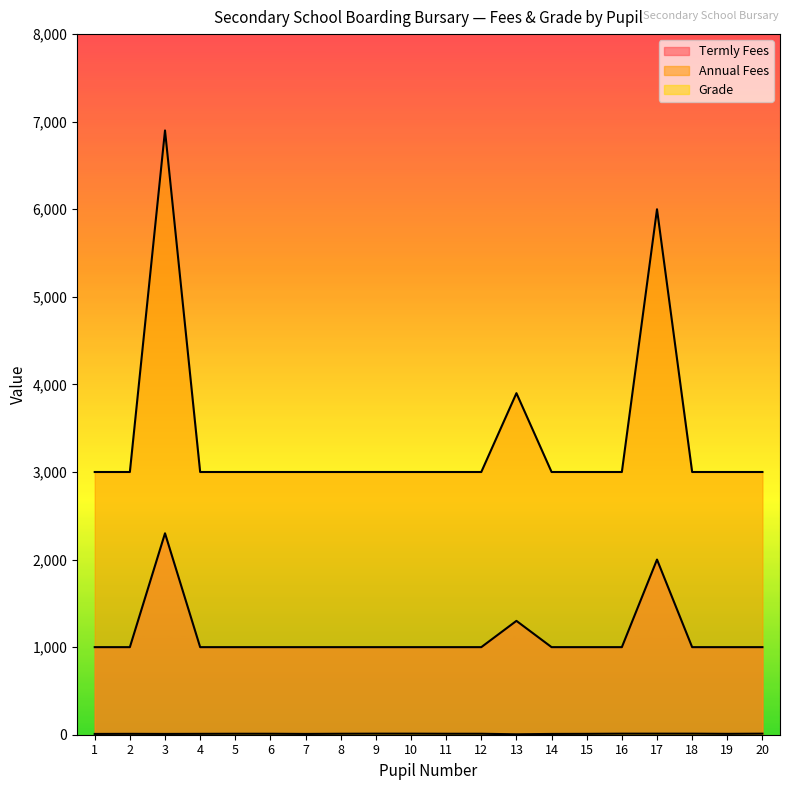

Between 1 and 8, which is larger?

1